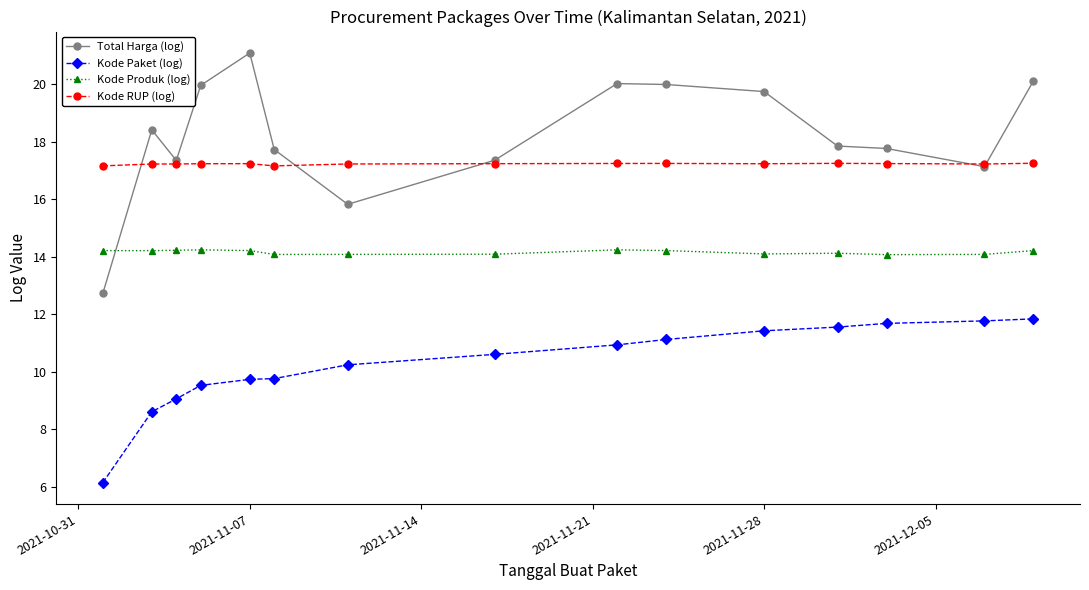

Which series has the largest range (max minus min)?

Total Harga (log)